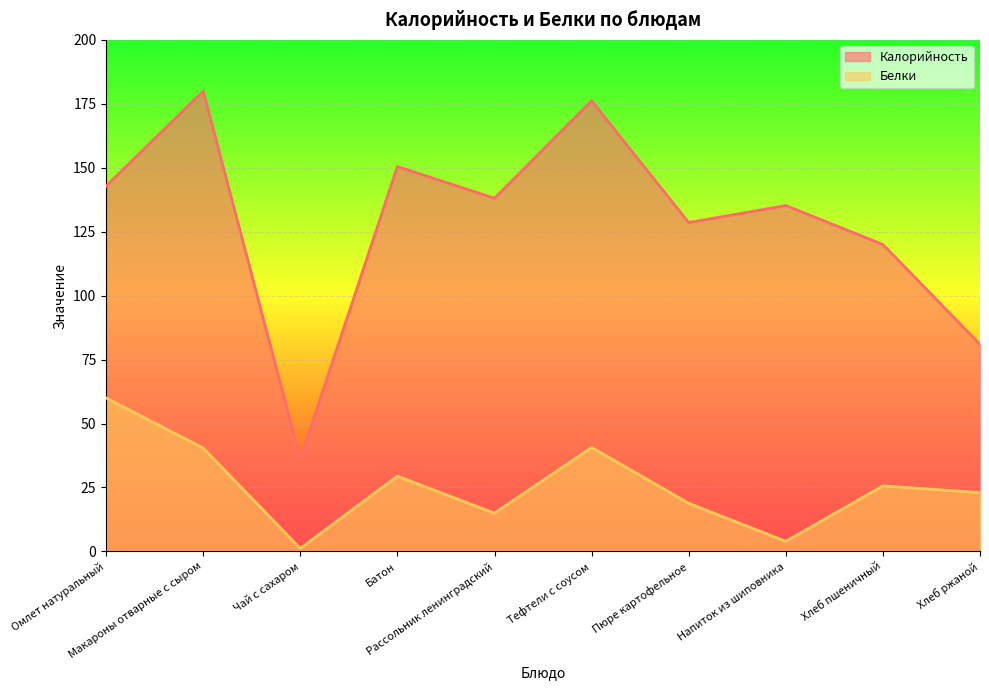

At which label does Калорийность first exceed 138?

Омлет натуральный